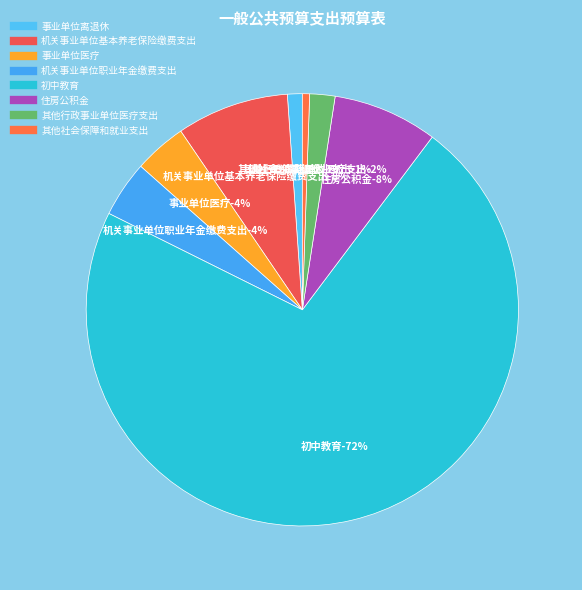

What is the smallest slice in the pie chart?

其他社会保障和就业支出